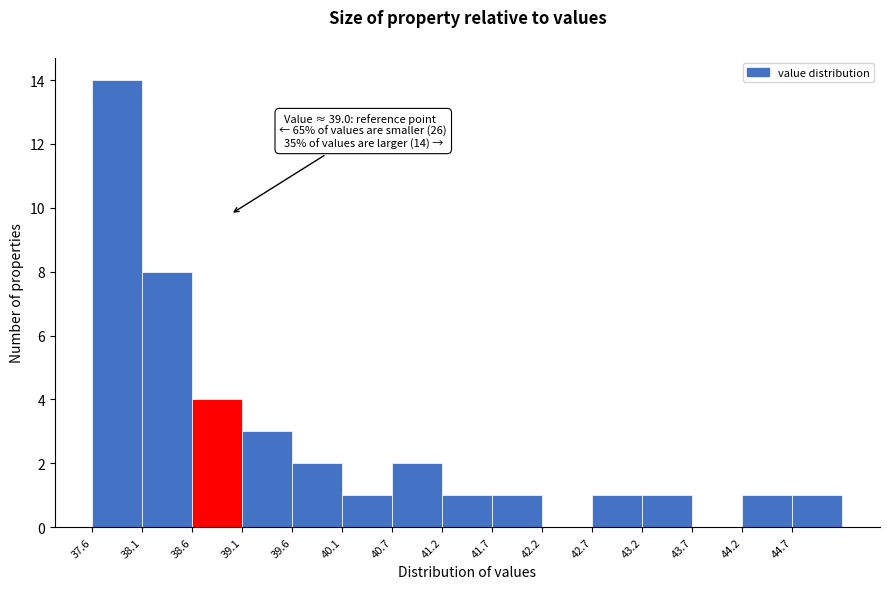

Which range on the x-axis has the tallest bar?

37.6 to 38.1